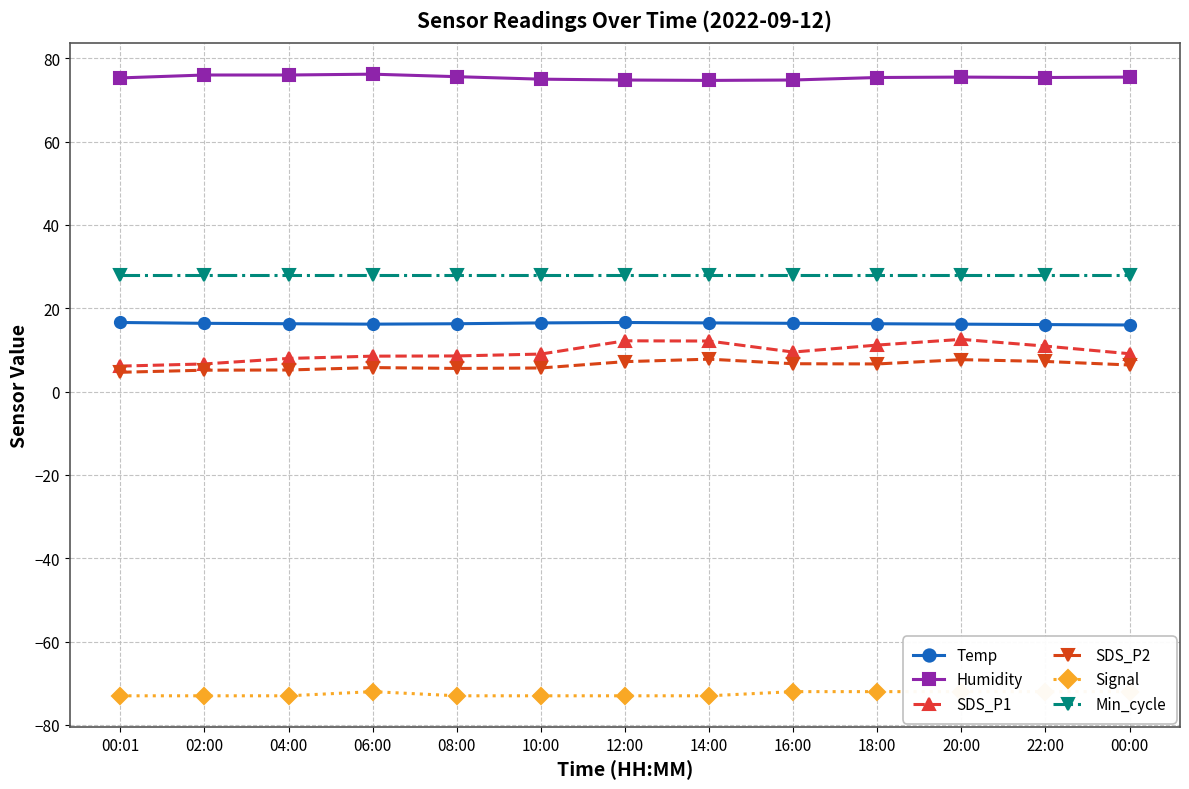

Which series changed the most between 06:00 and 14:00?

SDS_P1